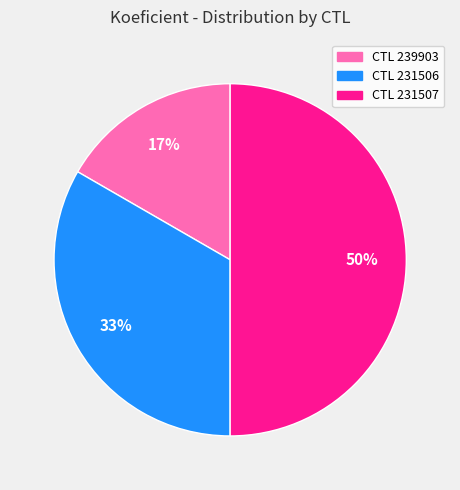

How many segments does this pie chart have?

3